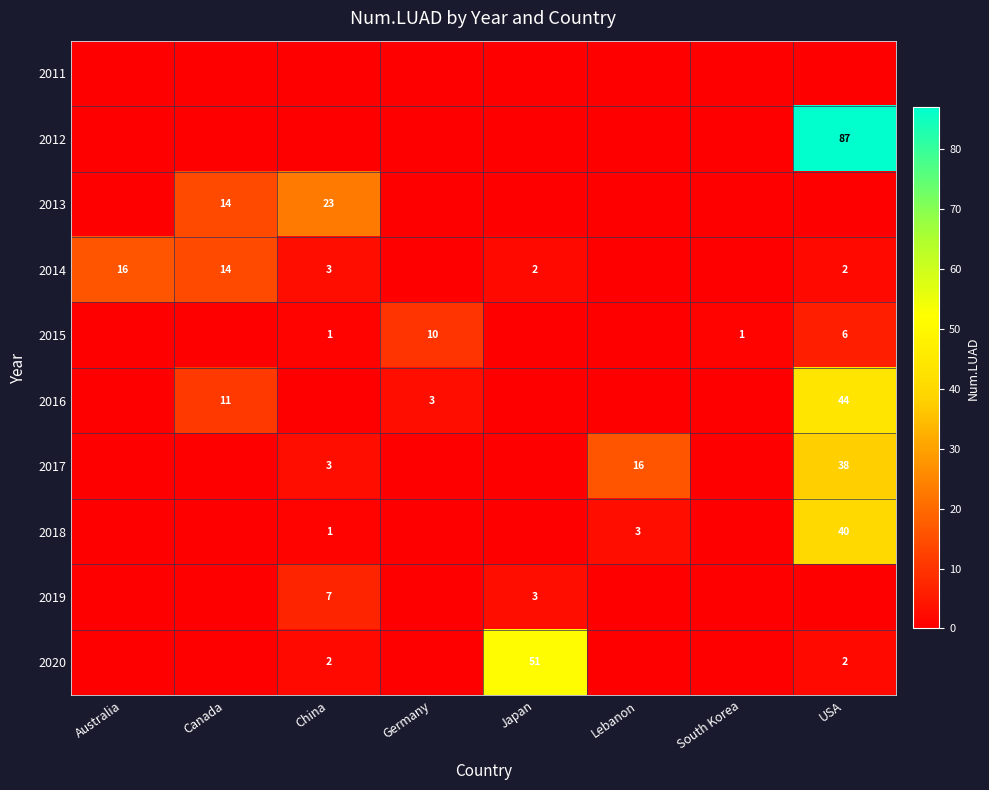

The 2018 series shows 1 at China. True or false?

True